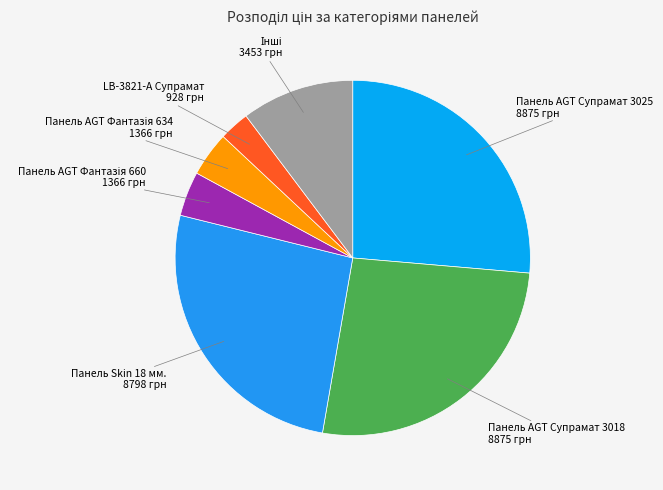

How many slices are in this pie chart?

7